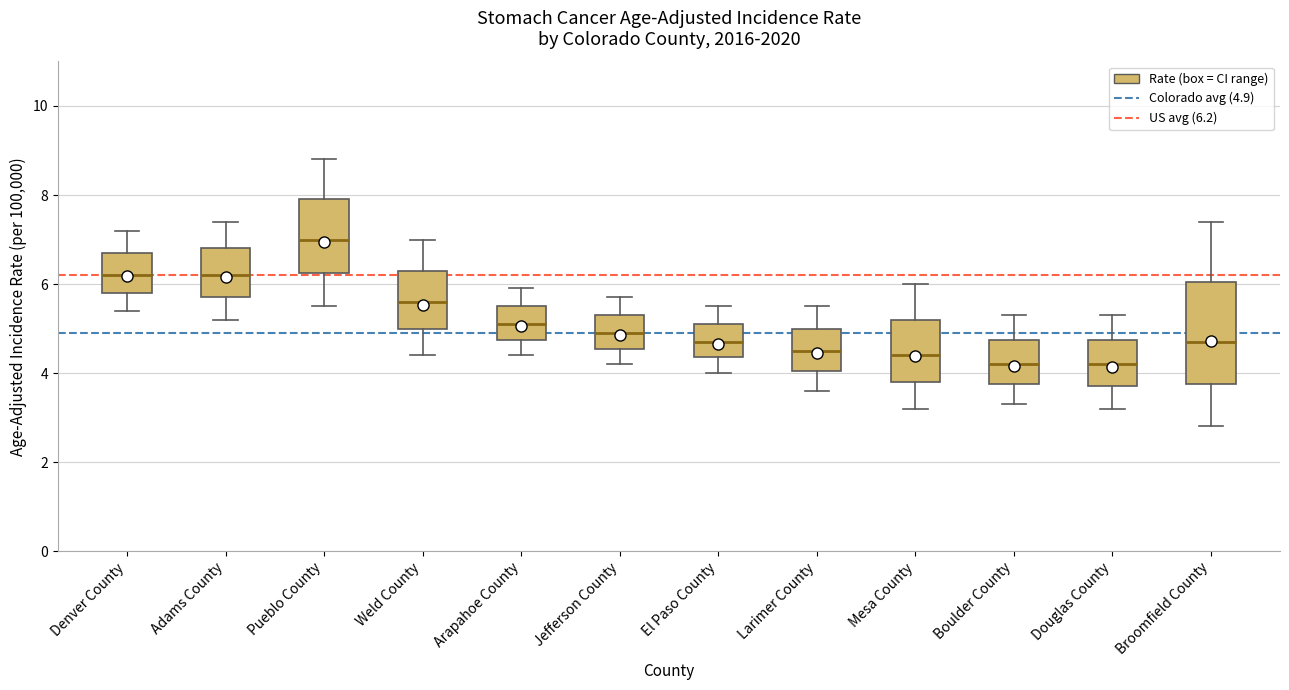

Which box has the highest median line?

Pueblo County